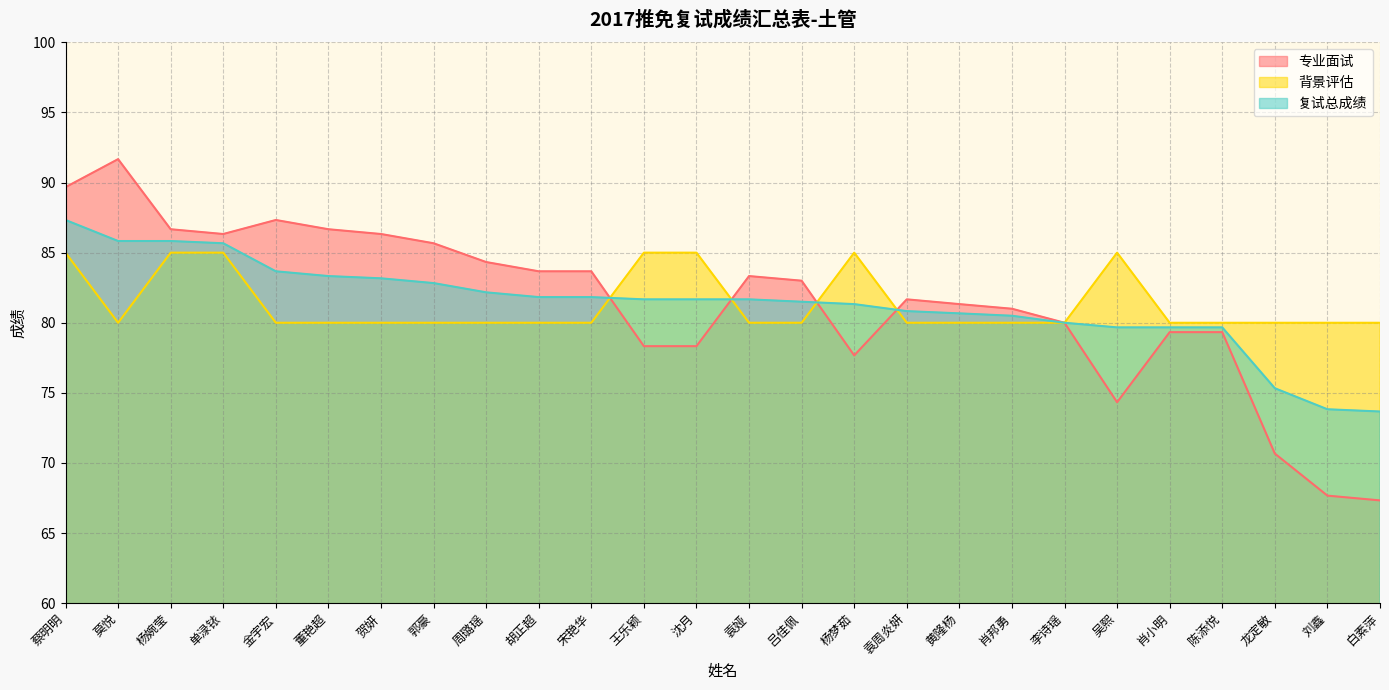

What is the value of the 复试总成绩 point at the 15th from the left?

81.5